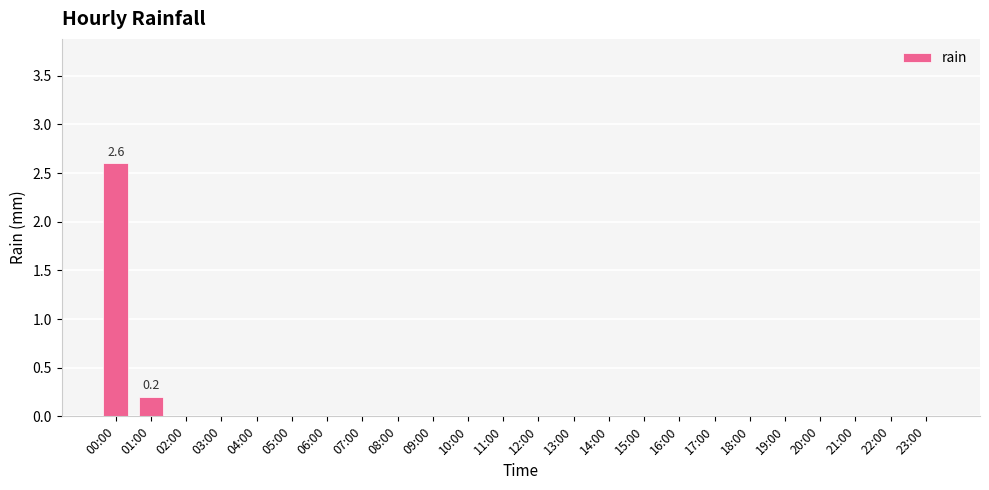

What is the difference between the values at 01:00 and 18:00?

0.2